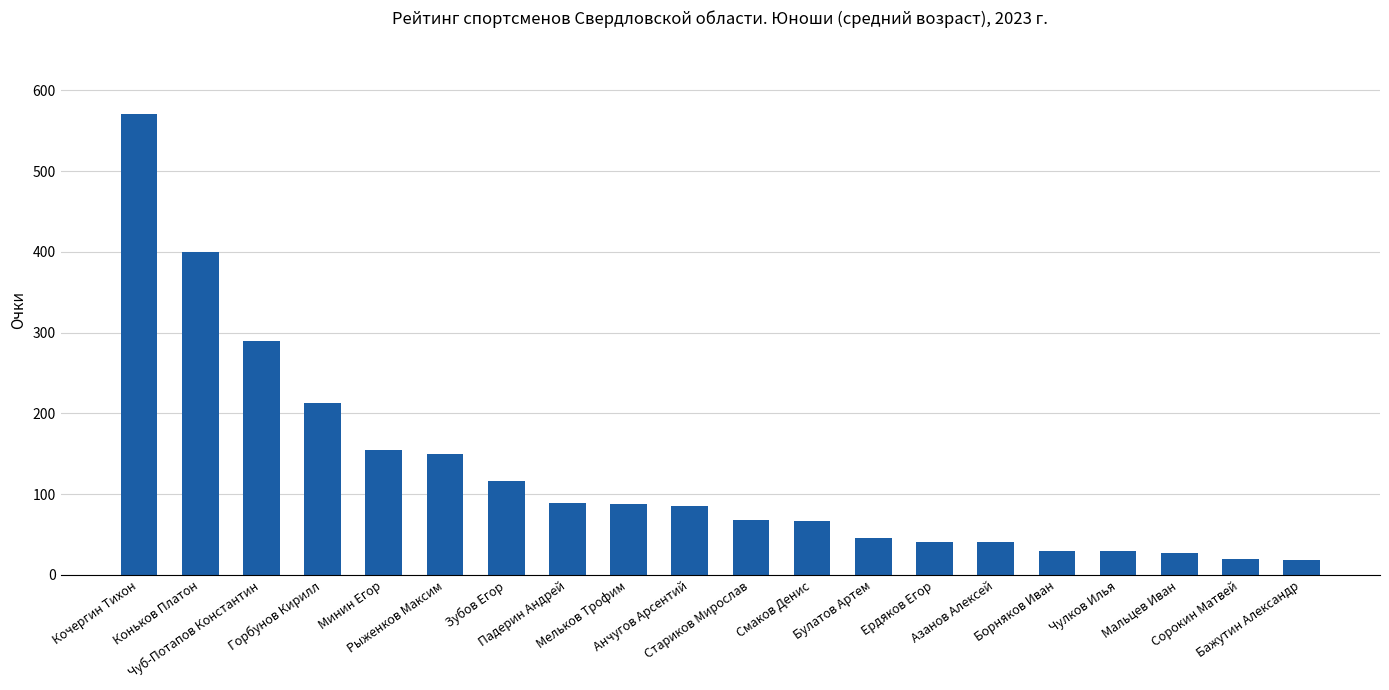

What is the label of the 18th bar from the left?

Мальцев Иван